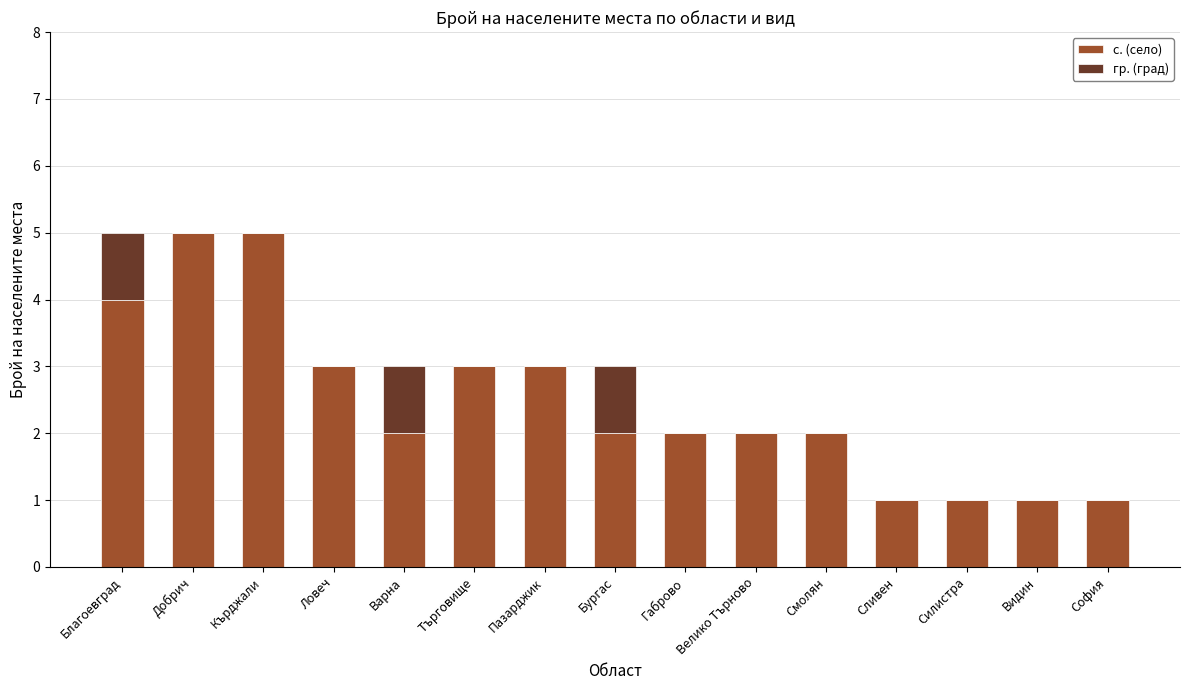

What is the highest value of the с. (село) series?

5